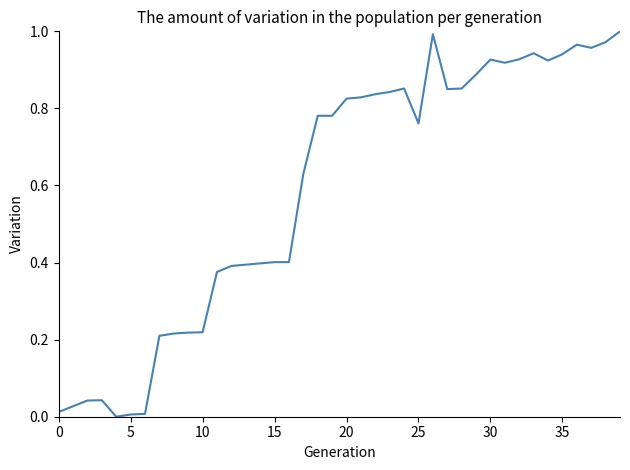

What is the label of the 2nd point from the right?

38